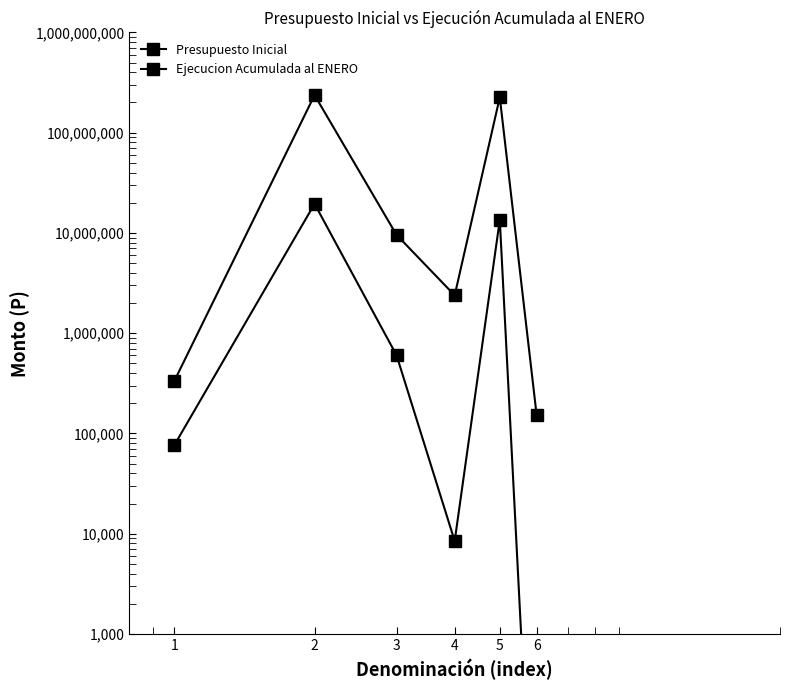

What is the difference between the maximum and minimum values in the Ejecucion Acumulada al ENERO series?

19507950